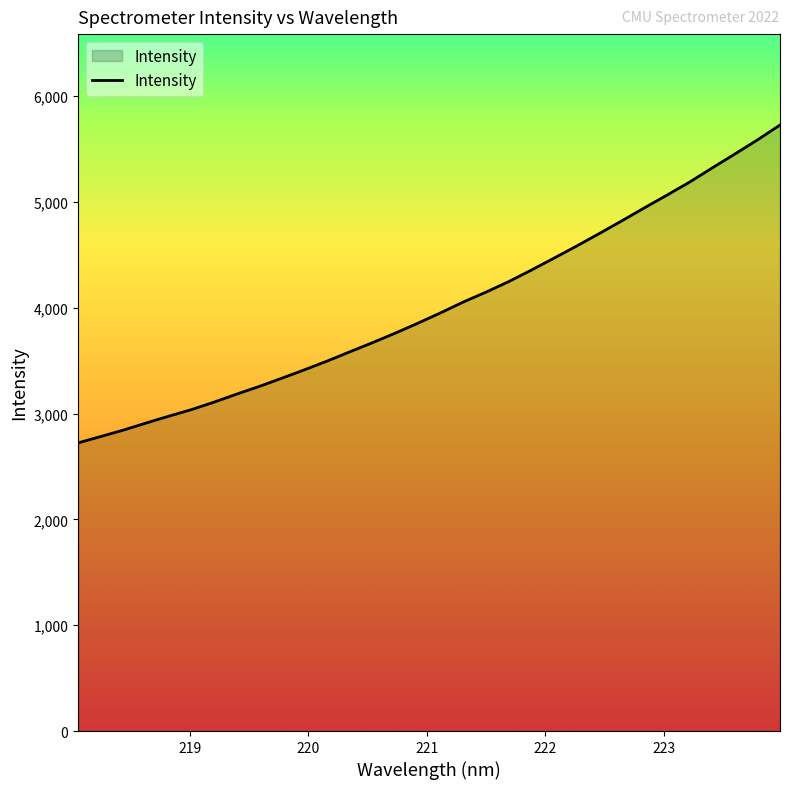

What is the difference between the maximum and minimum values?

3004.3